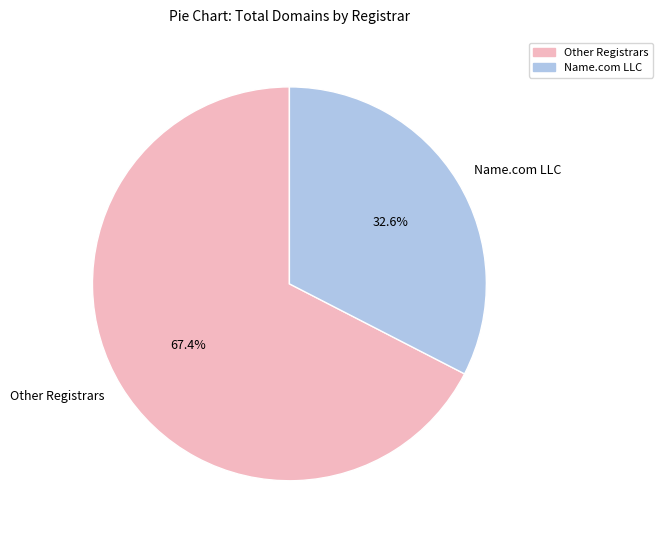

What is the ratio of the value at Name.com LLC to the value at Other Registrars?

0.5